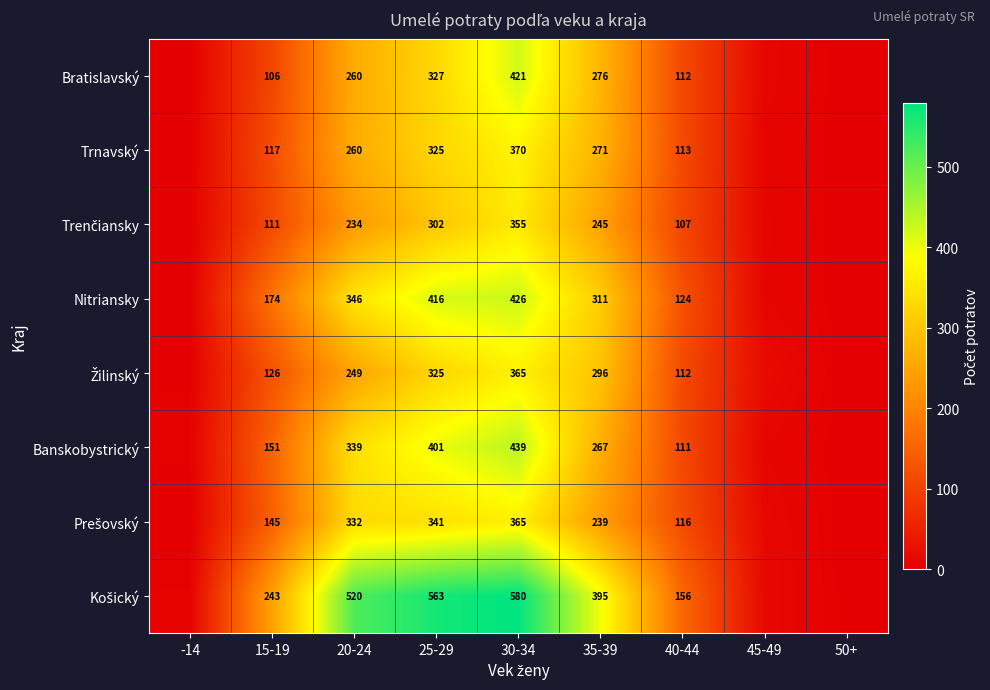

How many distinct data groups are displayed?

8